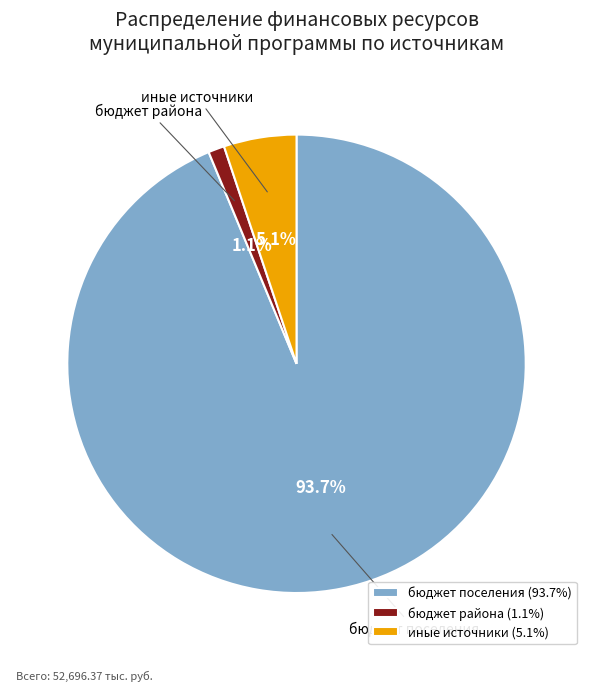

Count the number of slices in the pie.

3